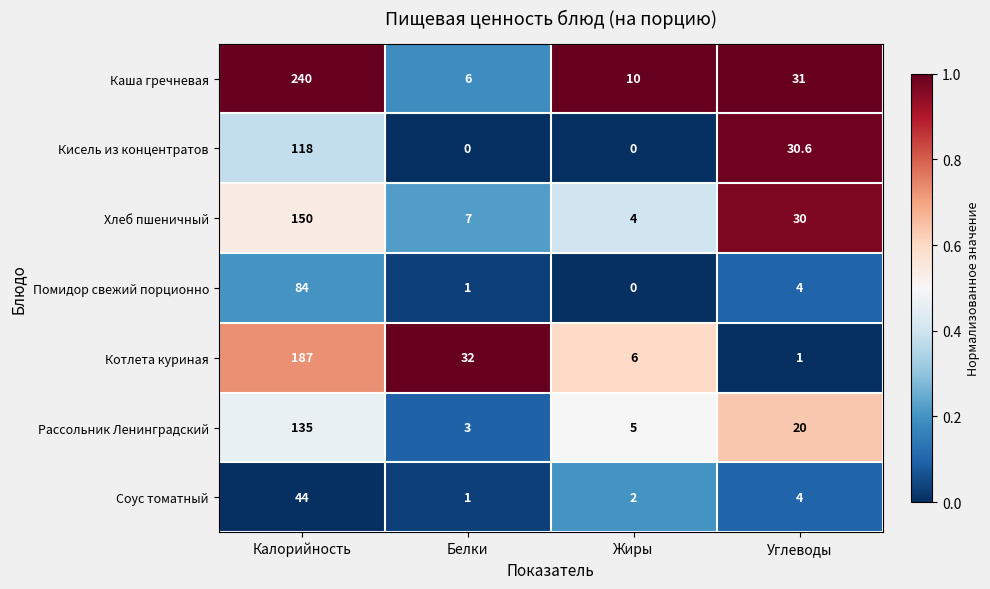

At which category is the sum across all series the highest?

Калорийность